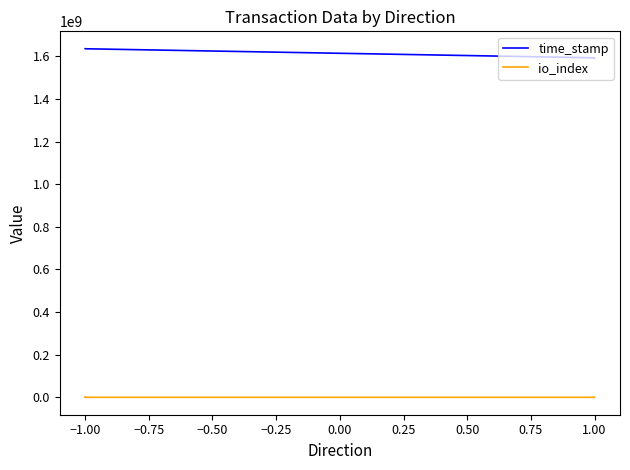

The time_stamp series shows 1635987842 at −1.00. True or false?

True